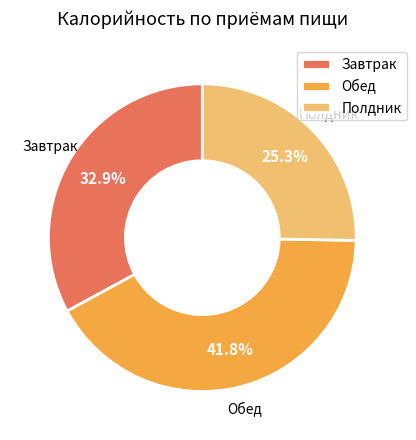

True or false: Полдник accounts for 33% of the total.

False